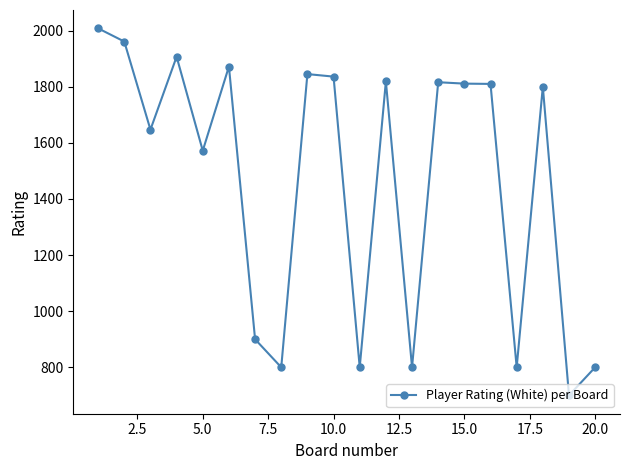

What is the greatest value displayed?

2008